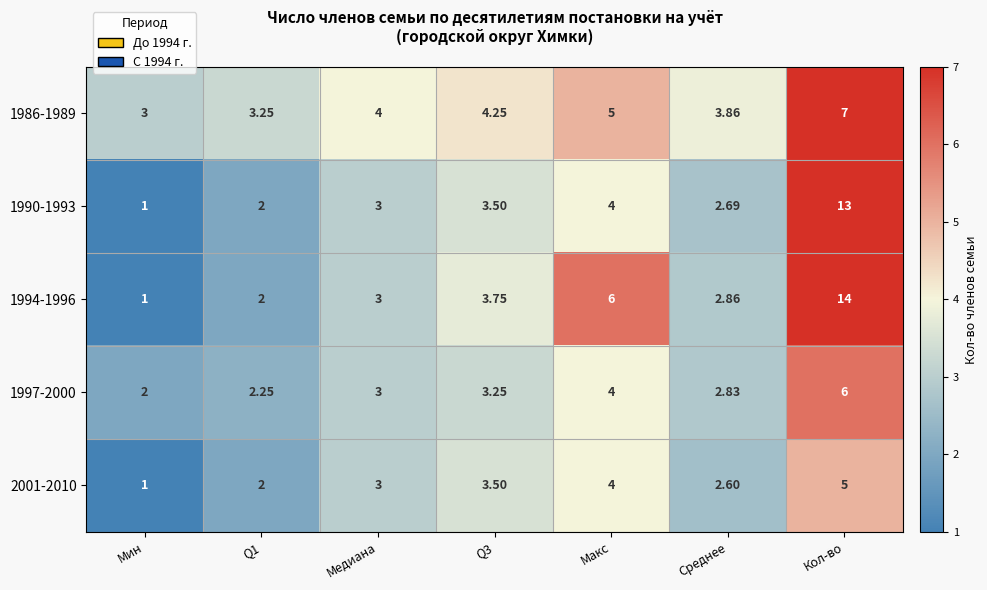

At which category does the chart reach its peak across all series?

Кол-во